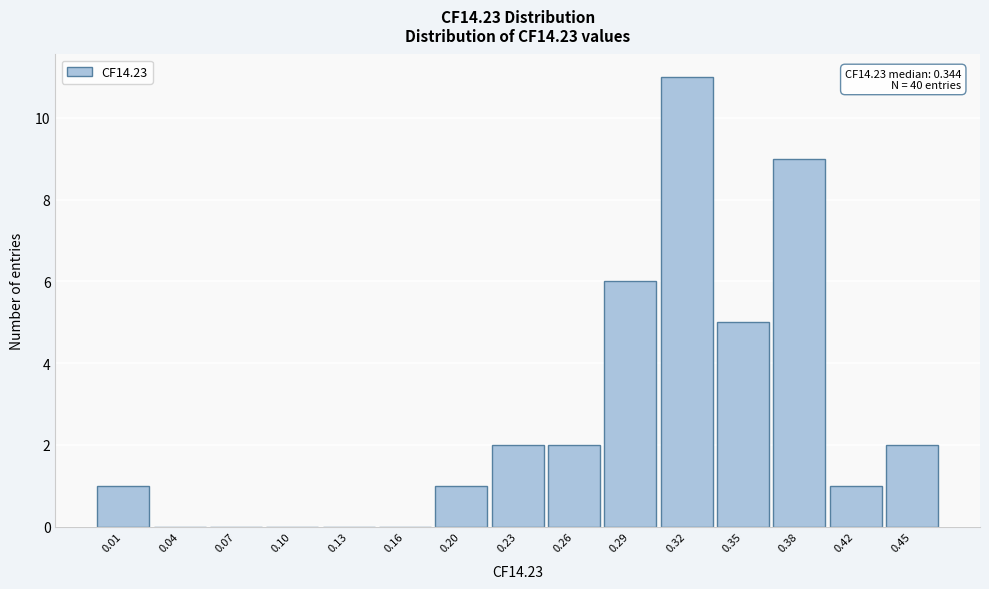

Reading right to left, extract all data points from this chart.

0.45=2	0.42=1	0.38=9	0.35=5	0.32=11	0.29=6	0.26=2	0.23=2	0.20=1	0.16=0	0.13=0	0.10=0	0.07=0	0.04=0	0.01=1